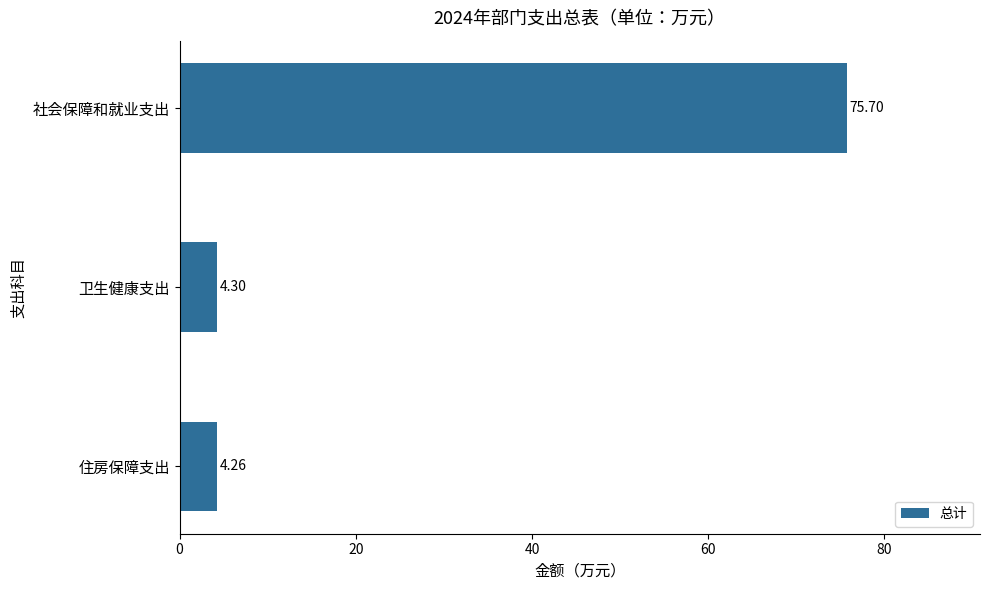

At which category does the chart reach its peak across all series?

社会保障和就业支出